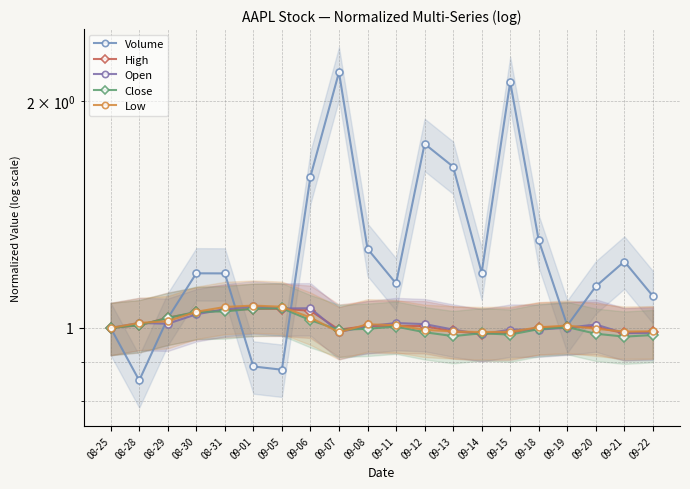

How many interior local peaks does the High series have?

3